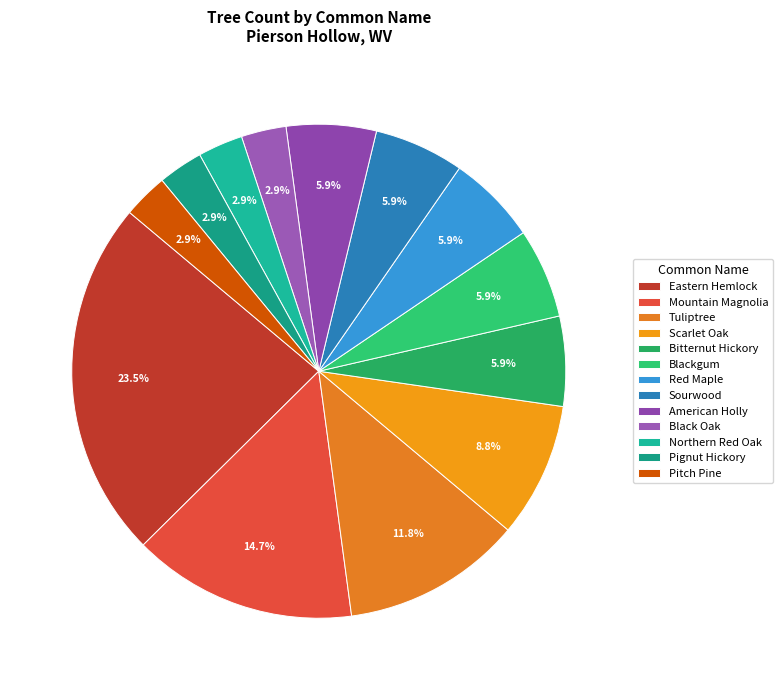

Combined, do Pitch Pine and Sourwood account for over 50%?

No